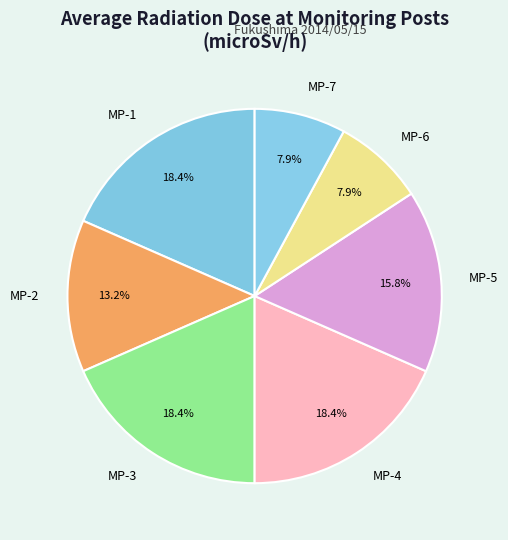

To the nearest percent, what is the average slice percentage?

14%